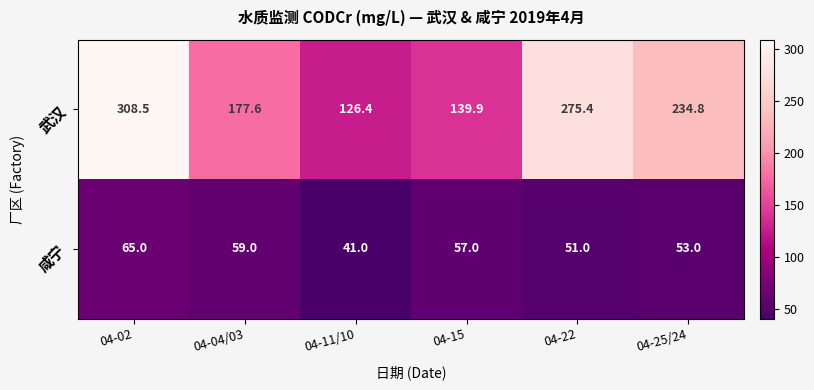

List the series in order of their overall mean, highest first.

武汉, 咸宁